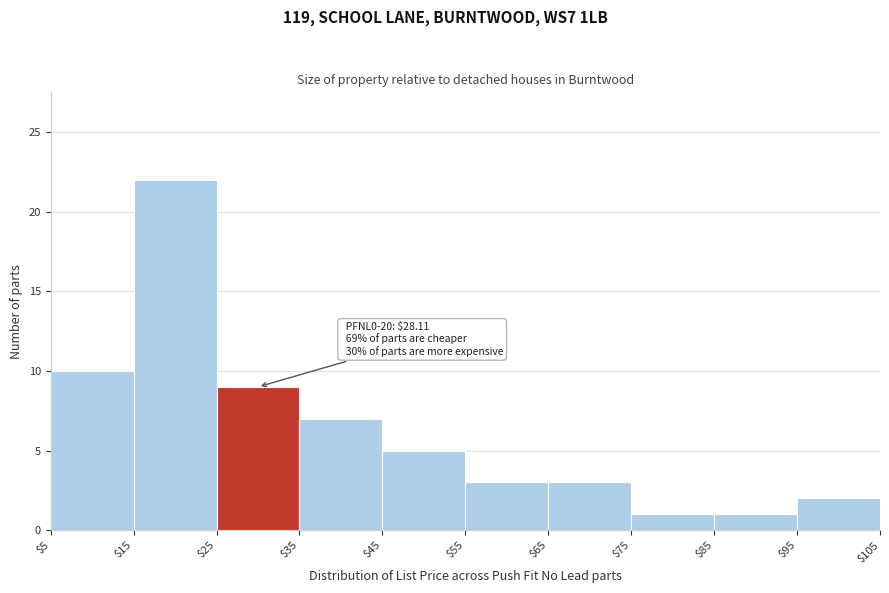

Over which range of the x-axis is the bar tallest?

$15 to $25